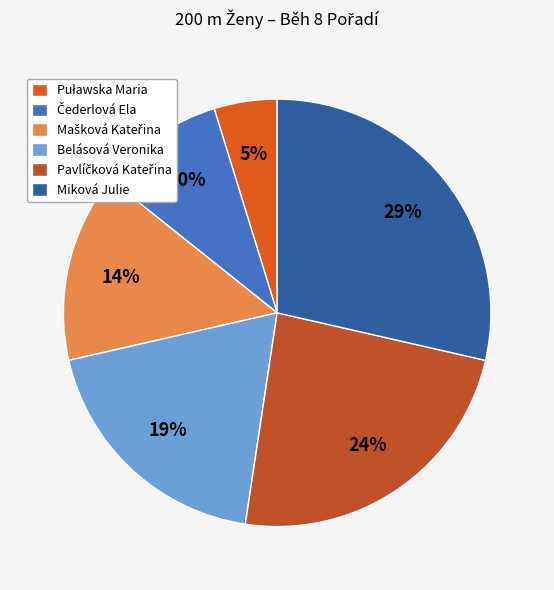

How many slices are in this pie chart?

6